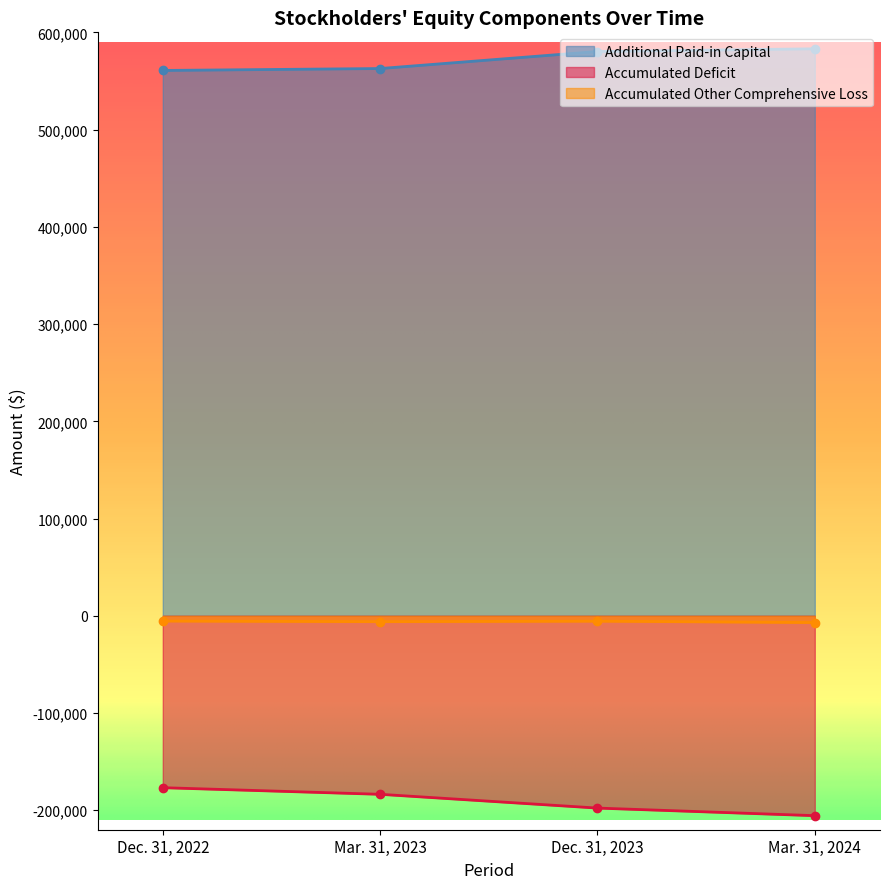

At Mar. 31, 2024, list the series in order from largest to smallest.

Additional Paid-in Capital, Accumulated Other Comprehensive Loss, Accumulated Deficit